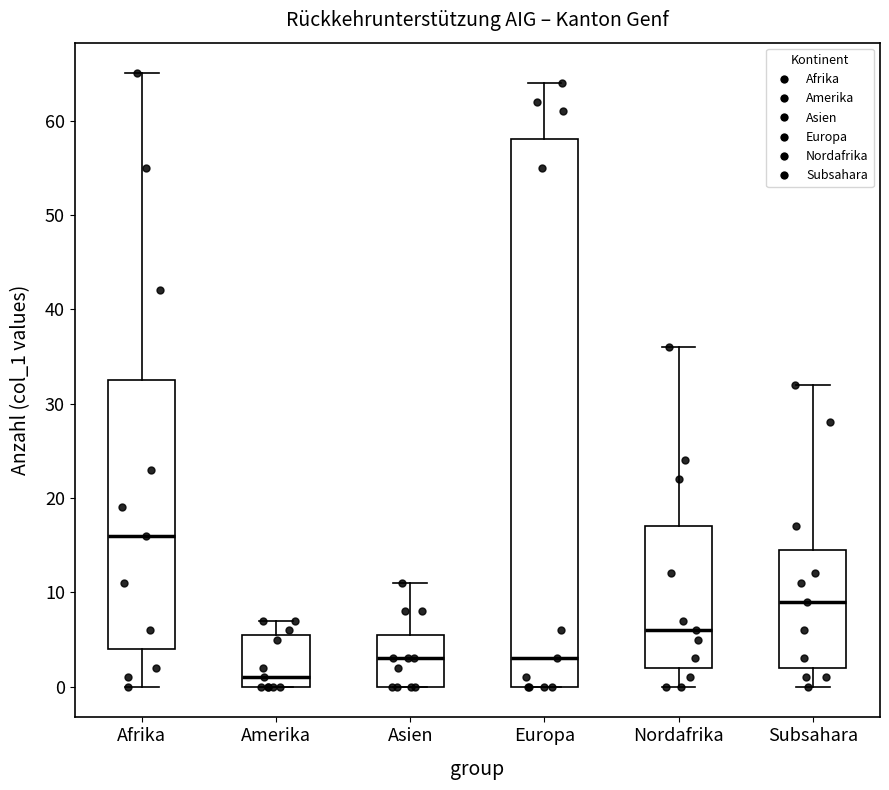

Reading left to right, transcribe this box plot: for each box, give where its median line is, the range the box spans, and where its two whiskers end, as read against the y-axis. The values are not printed on the chart, so give them approximately, as read against the axis.

Afrika: median 16, box 4 to 33, whiskers 0 to 65
Amerika: median 1, box 0 to 6, whiskers 0 to 7
Asien: median 3, box 0 to 6, whiskers 0 to 11
Europa: median 3, box 0 to 58, whiskers 0 to 64
Nordafrika: median 6, box 2 to 17, whiskers 0 to 36
Subsahara: median 9, box 2 to 15, whiskers 0 to 32